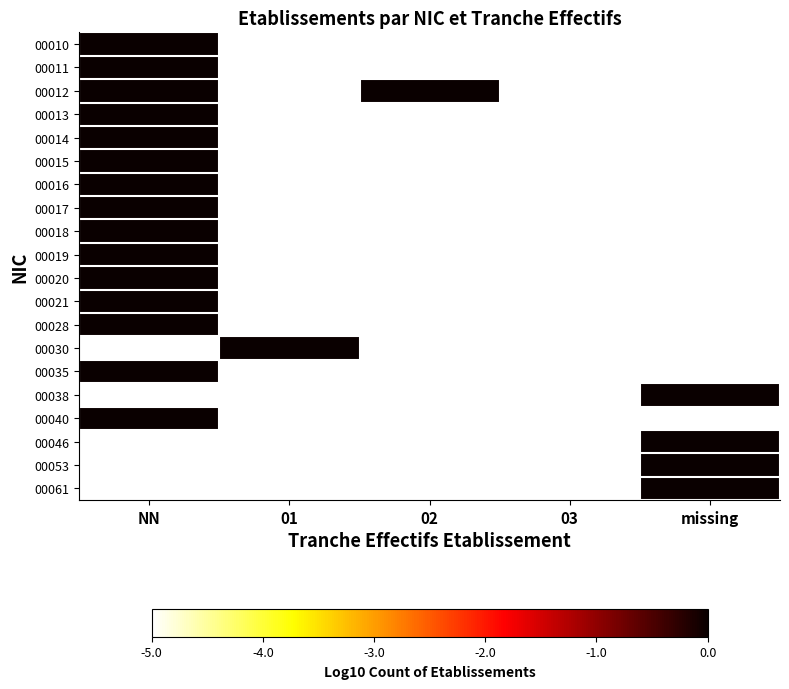

Count the number of categories in the chart.

5